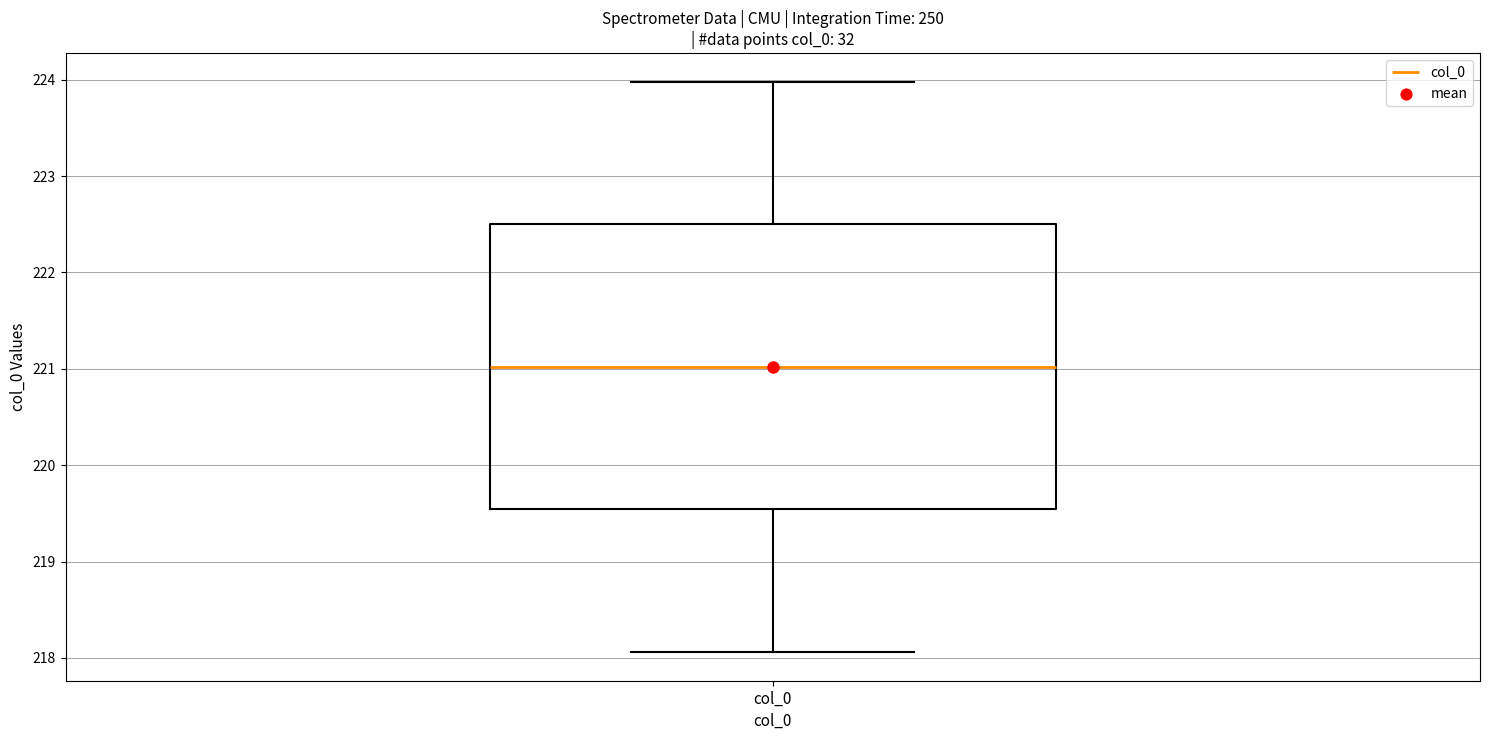

Transcribe this box plot: give where the median line is, the range the box spans, and where the two whiskers end, as read against the y-axis. The values are not printed on the chart, so give them approximately, as read against the axis.

median 221.0, box 219.5 to 222.5, whiskers 218.1 to 224.0